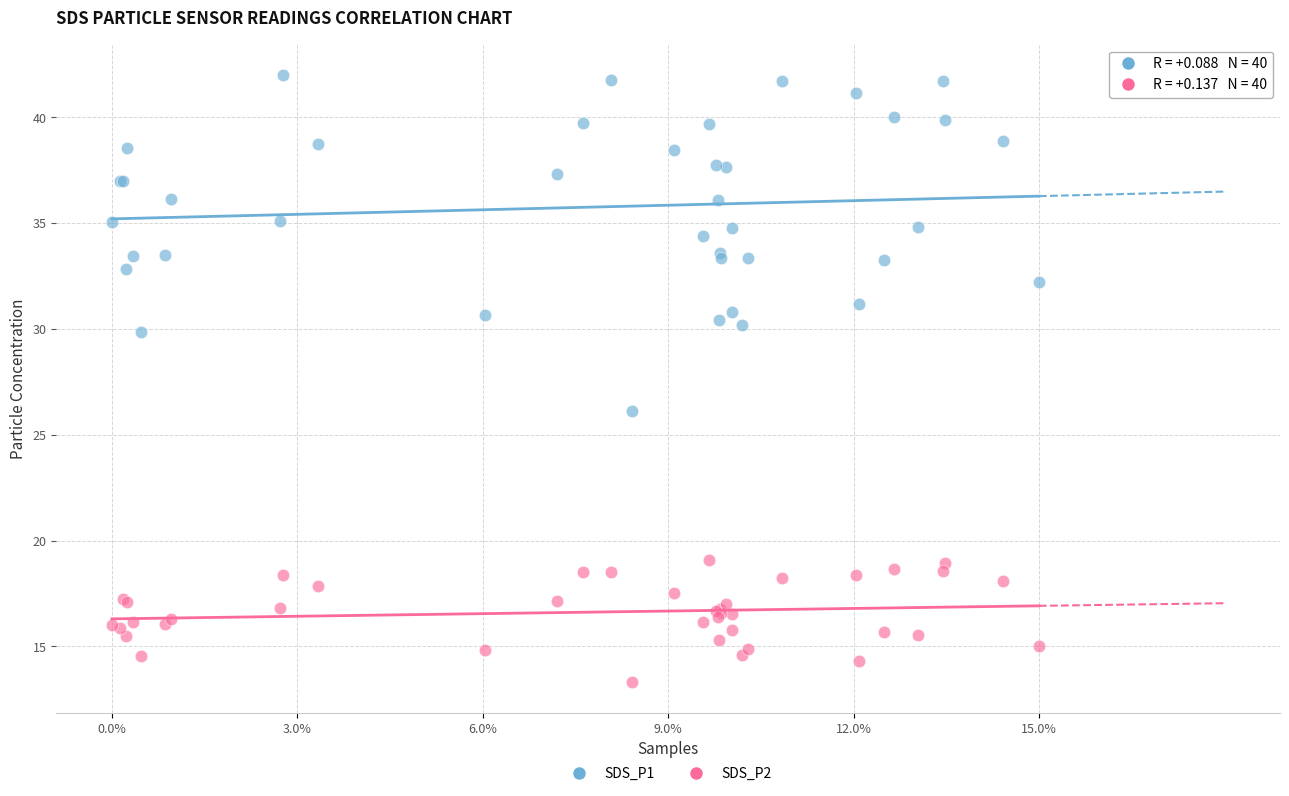

What are all the series names shown in the legend?

SDS_P1, SDS_P2